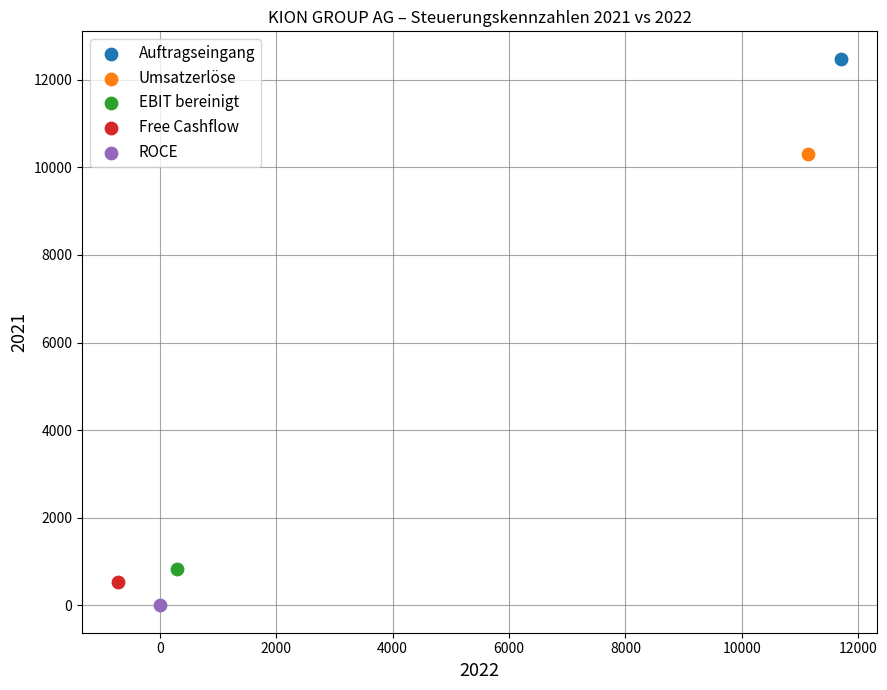

Which series reaches the maximum Y coordinate?

Auftragseingang